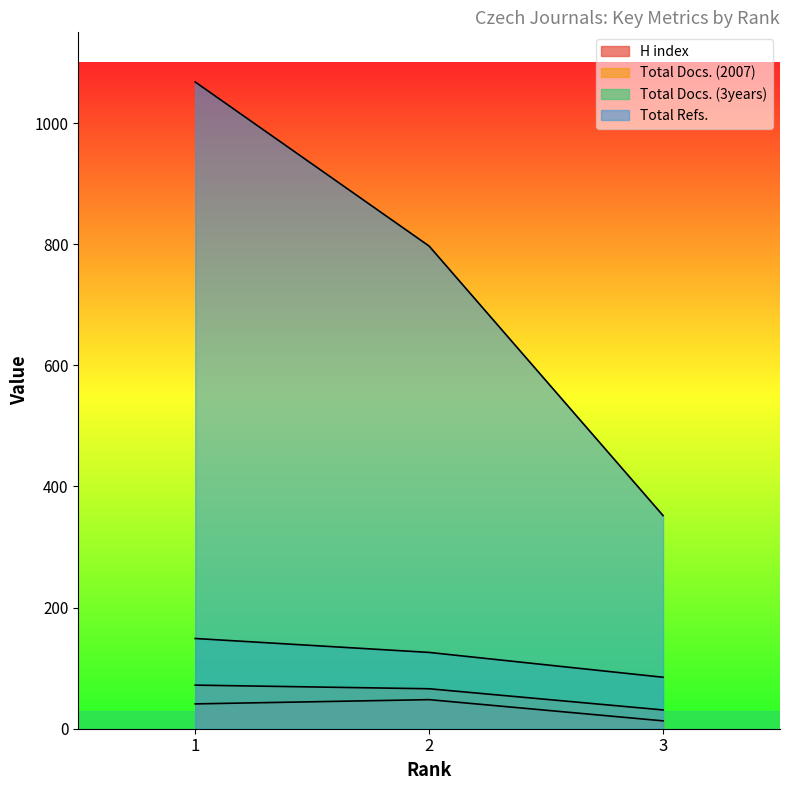

Is it true that H index equals 13 at 3?

True